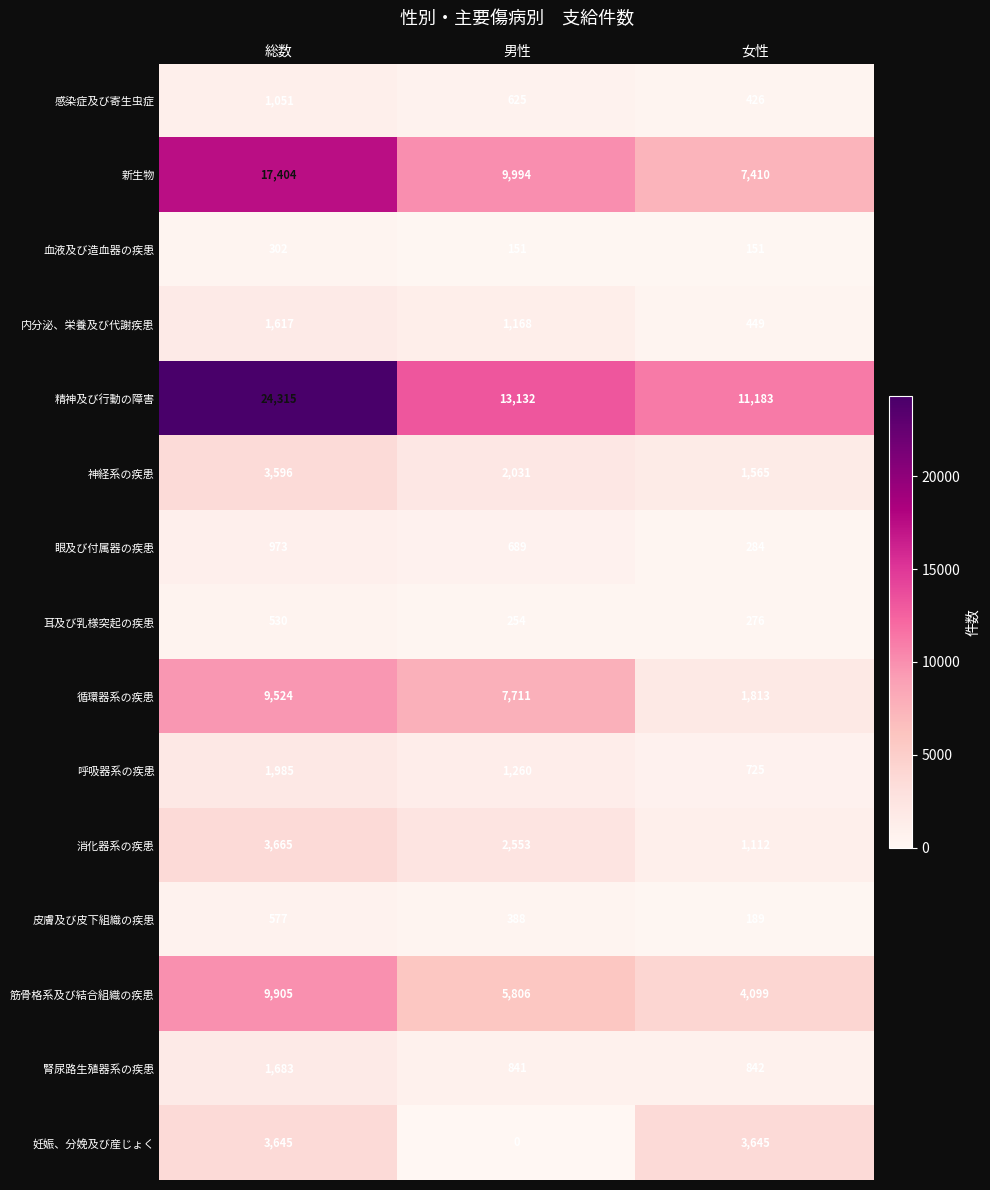

What is the greatest value displayed?

24315